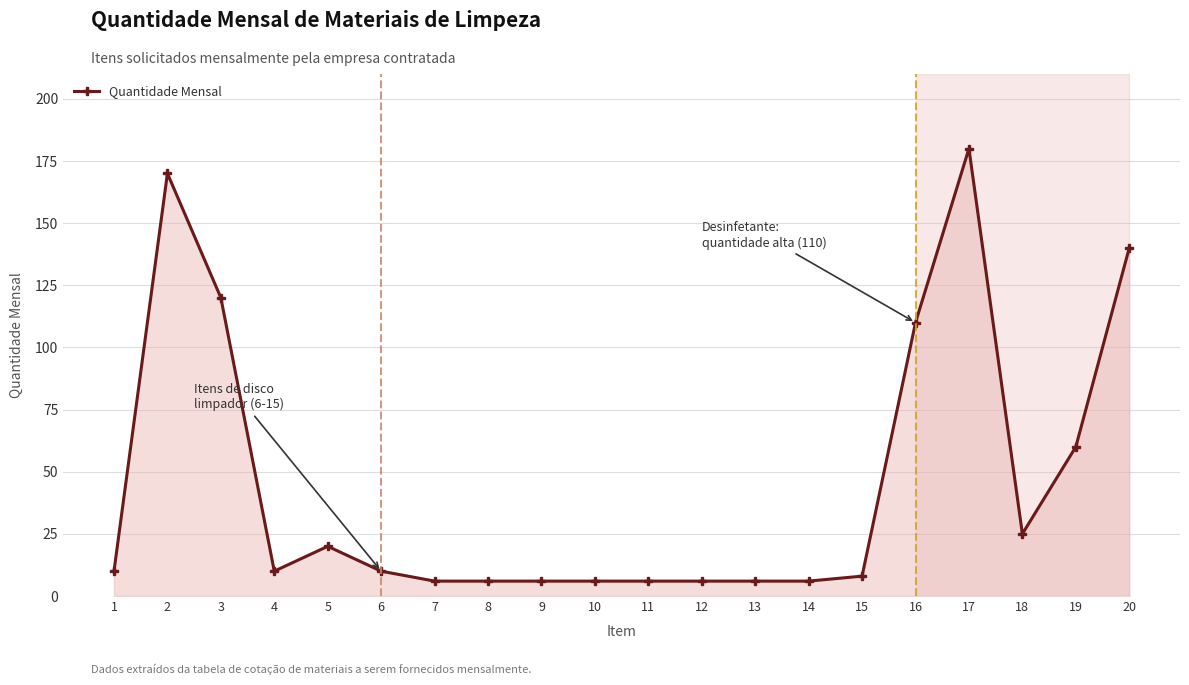

What is the greatest value displayed?

180